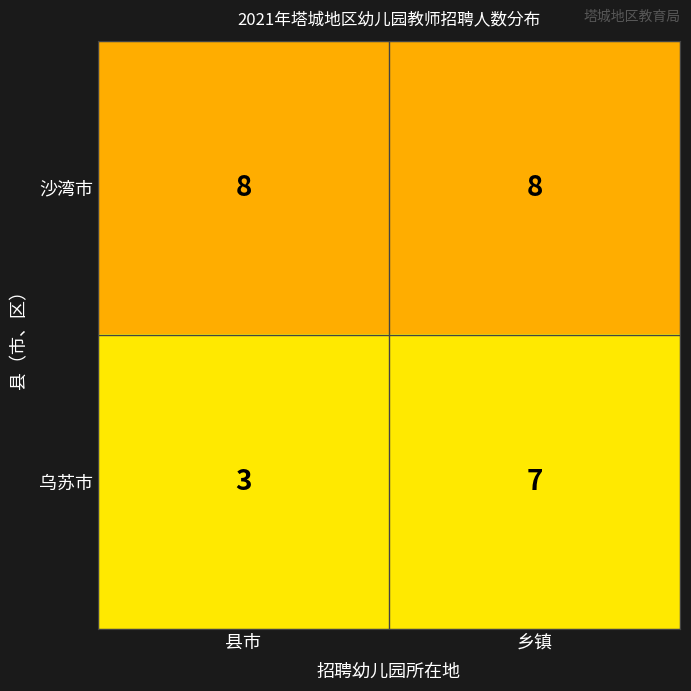

Reading left to right, list all the values displayed in this chart.

沙湾市: 8	8
乌苏市: 3	7